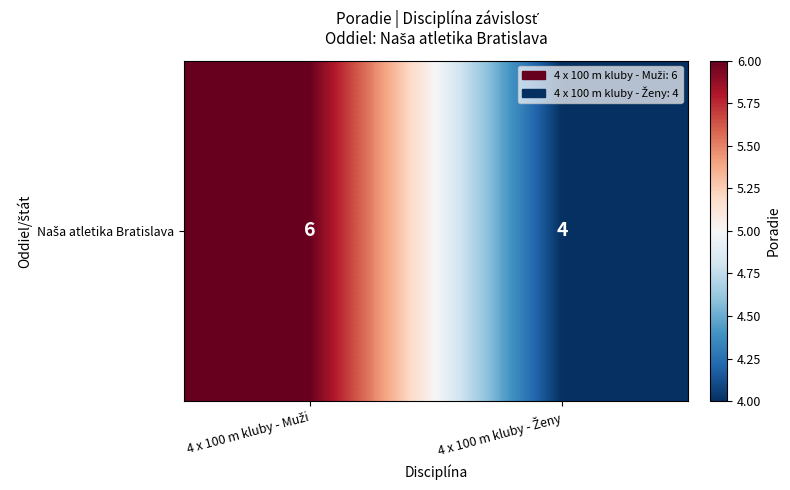

What is the average value?

5